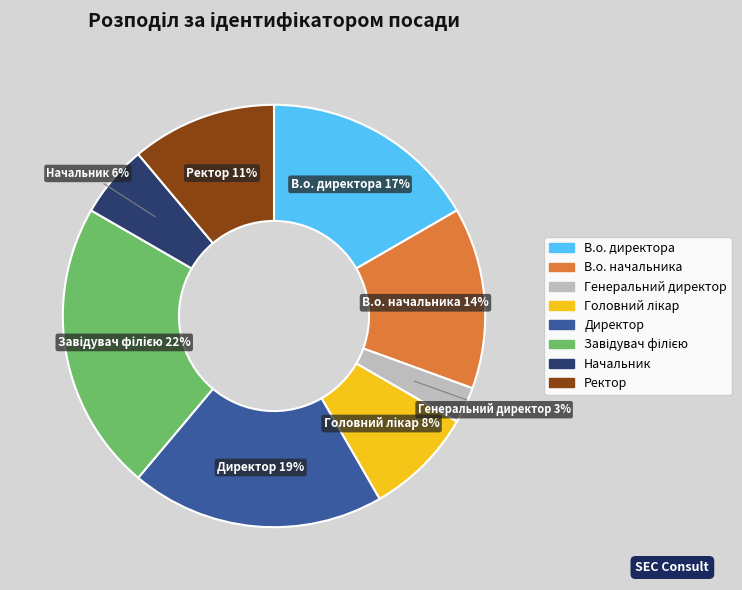

To the nearest percent, what is the difference between the largest and smallest slice percentages?

19%